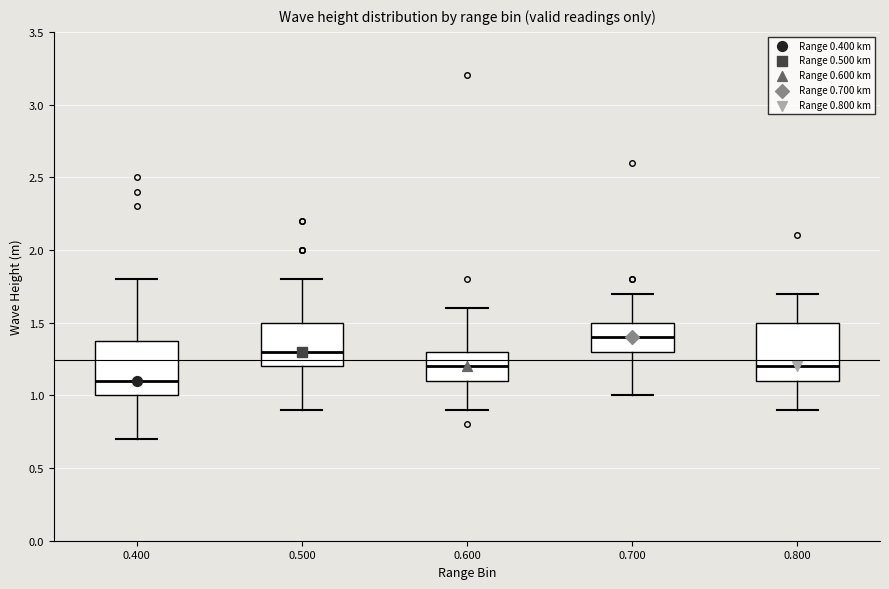

Where does the median line of the box at x = 0.500 sit on the y-axis? The values are not printed on the chart, so give them approximately, as read against the axis.

1.3